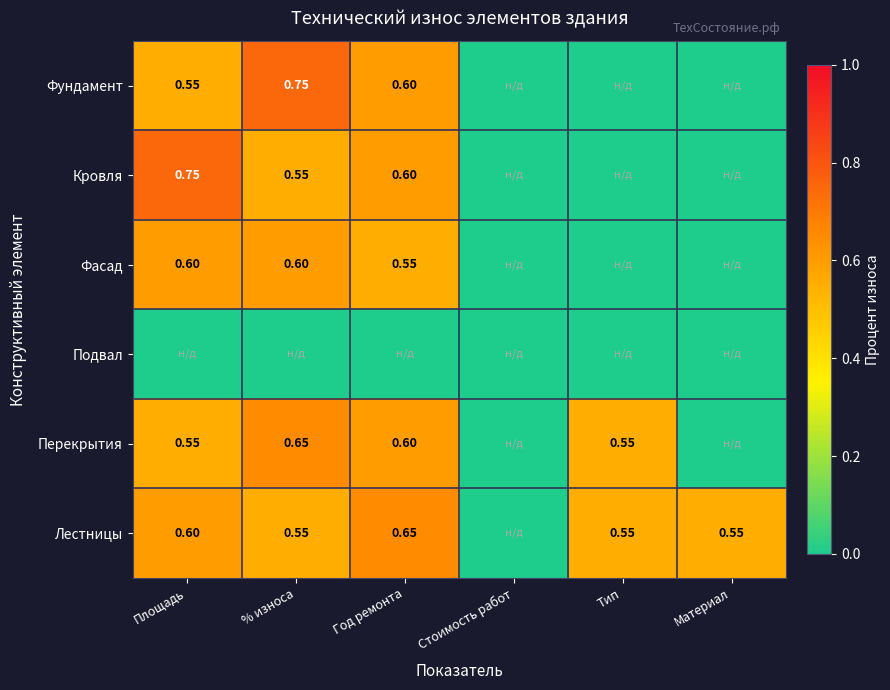

What is the spread (max minus min) of values at Тип?

0.6